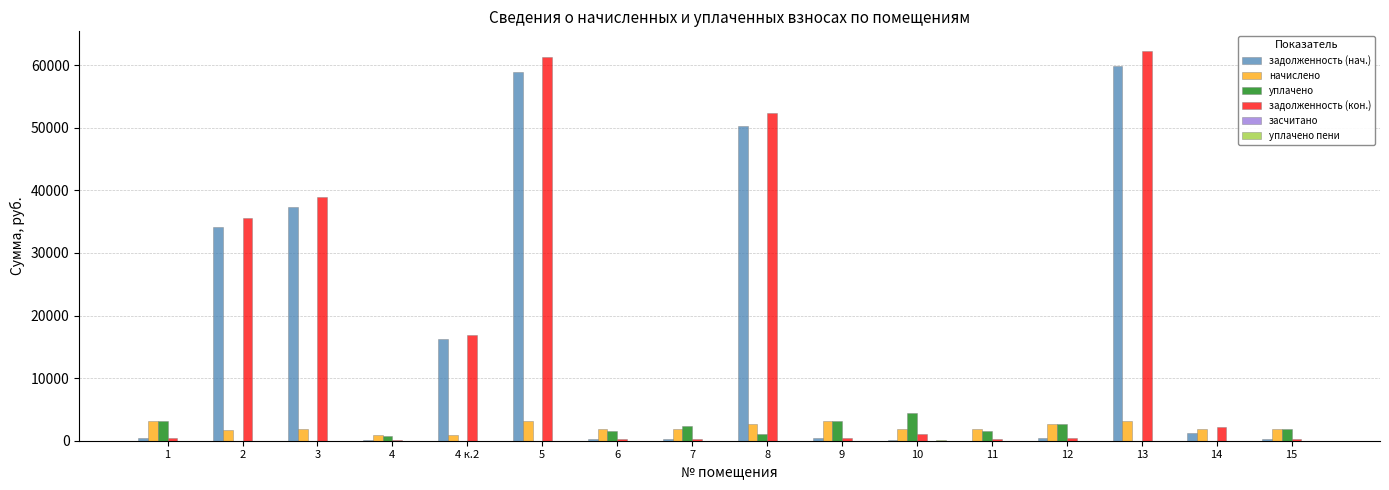

What is the greatest value displayed?

62281.0